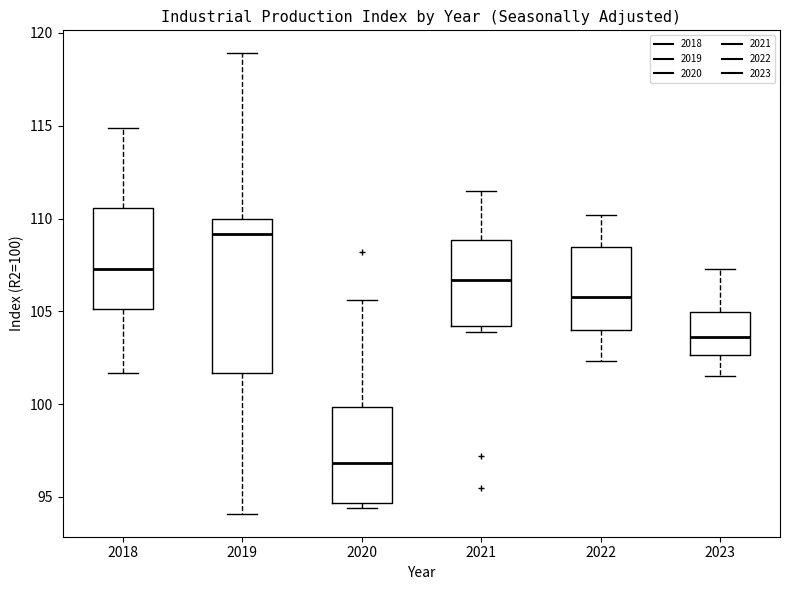

Reading left to right, read every box against the y-axis: the position of its median line, the range the box covers, and the ends of its whiskers. The values are not printed on the chart, so give them approximately, as read against the axis.

2018: median 107.5, box 105.0 to 110.5, whiskers 101.5 to 115.0
2019: median 109.0, box 101.5 to 110.0, whiskers 94.0 to 119.0
2020: median 97.0, box 94.5 to 100.0, whiskers 94.5 (just below the box's lower edge) to 105.5
2021: median 106.5, box 104.0 to 109.0, whiskers 104.0 (just below the box's lower edge) to 111.5
2022: median 106.0, box 104.0 to 108.5, whiskers 102.5 to 110.0
2023: median 103.5, box 102.5 to 105.0, whiskers 101.5 to 107.5